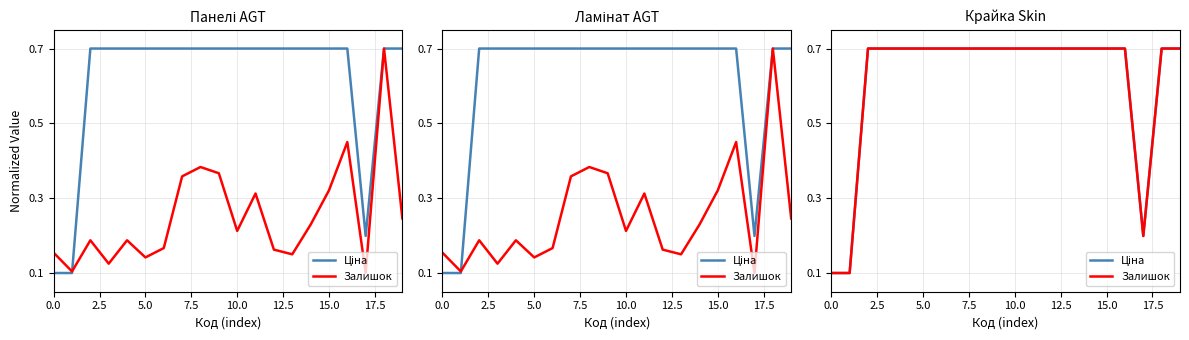

Is this an area chart (filled region under the line)?

No